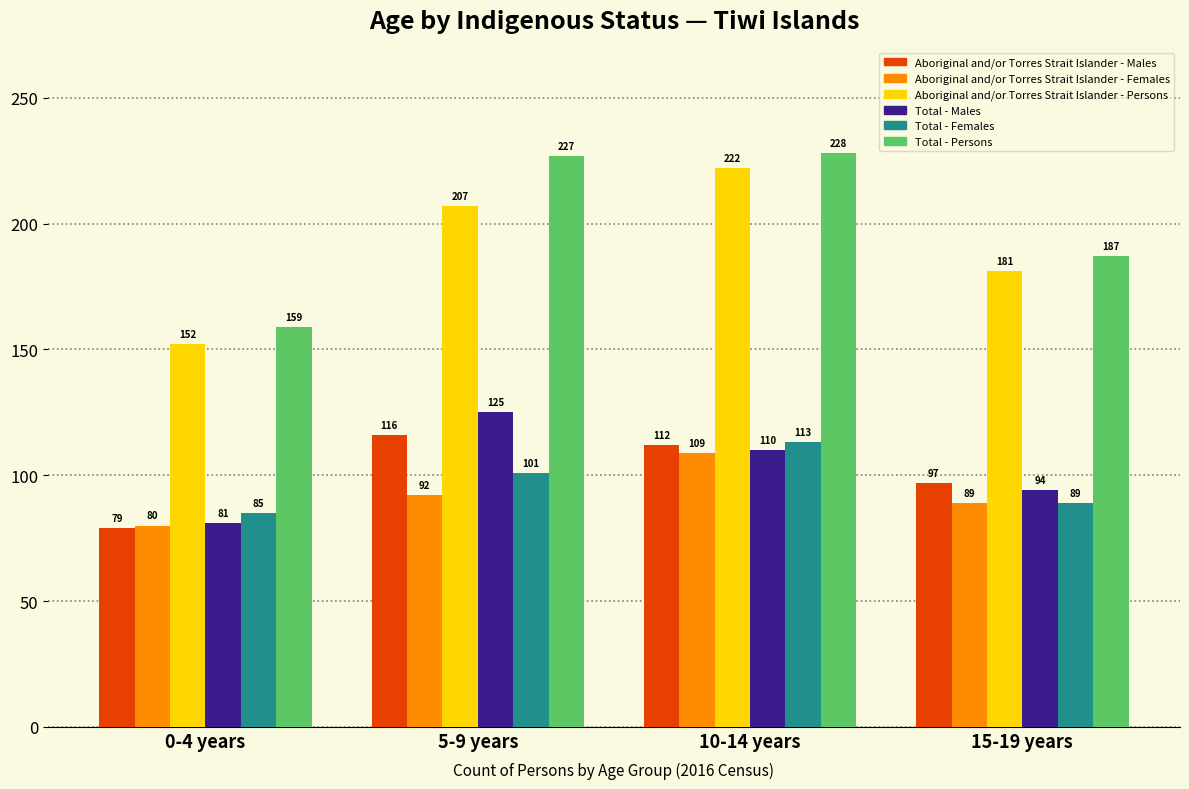

What is the total value across all series at 15-19 years?

737